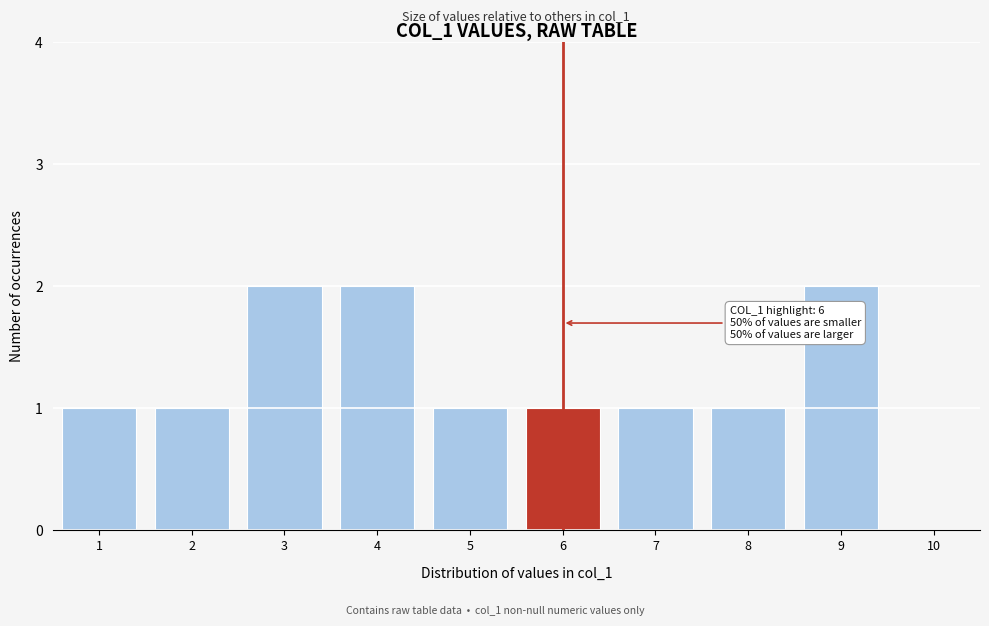

Reading left to right, transcribe all the data shown in this chart.

1=1	2=1	3=2	4=2	5=1	6=1	7=1	8=1	9=2	10=0